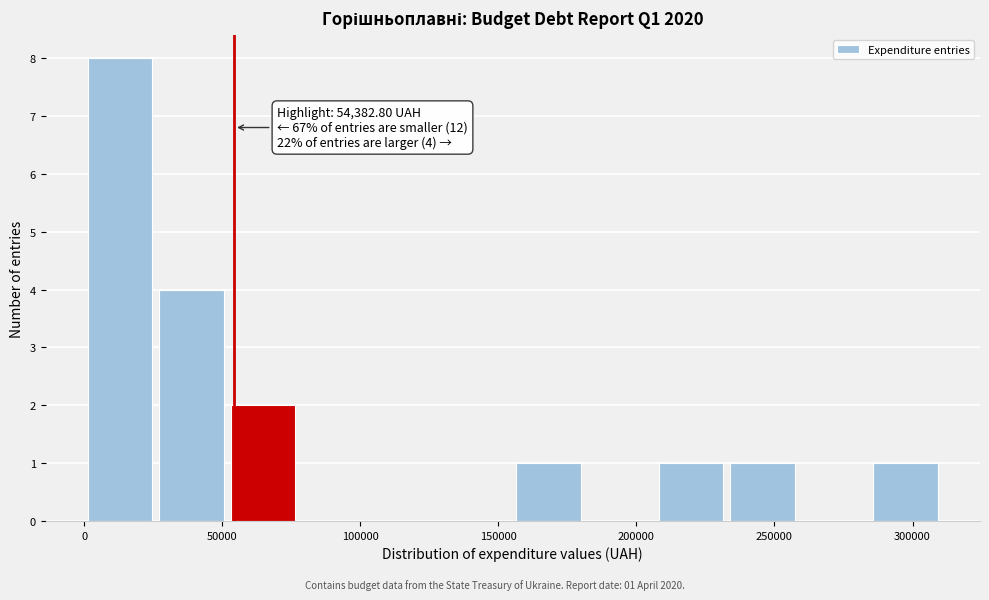

Over which range of the x-axis is the bar tallest?

0 to 25000